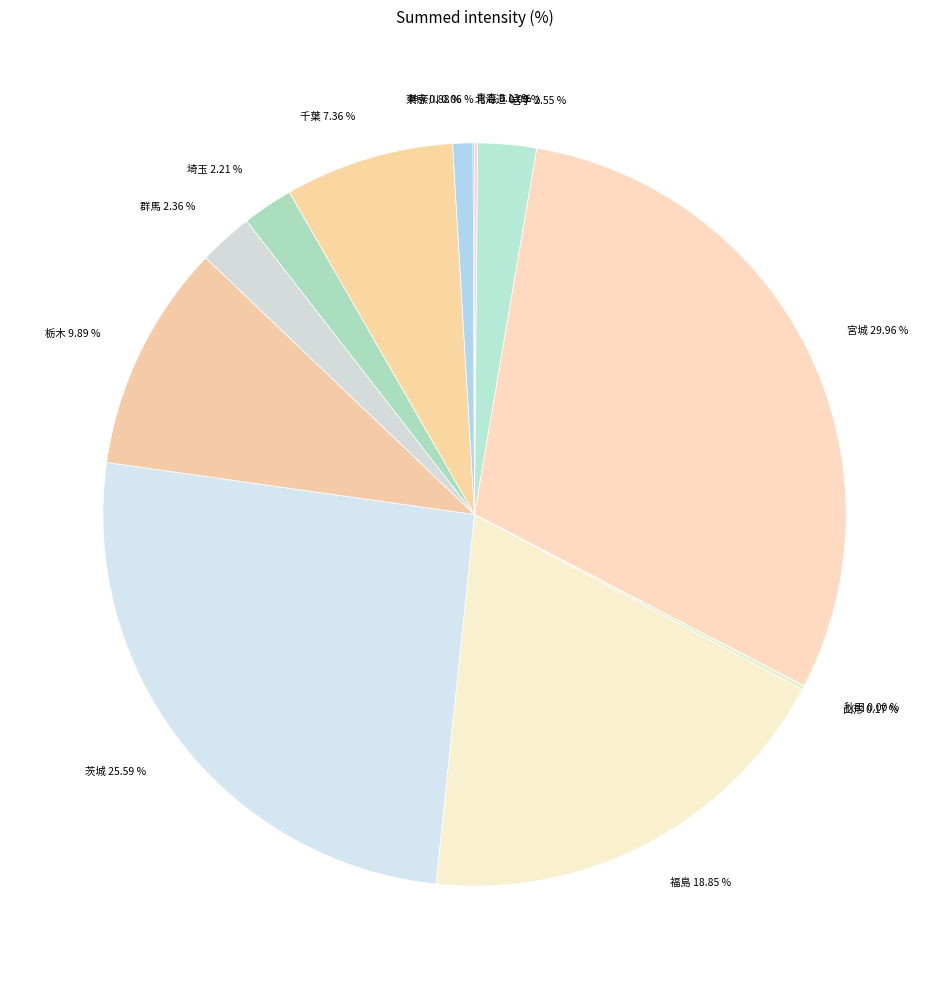

Do 群馬 and 宮城 together represent more than half of the pie?

No